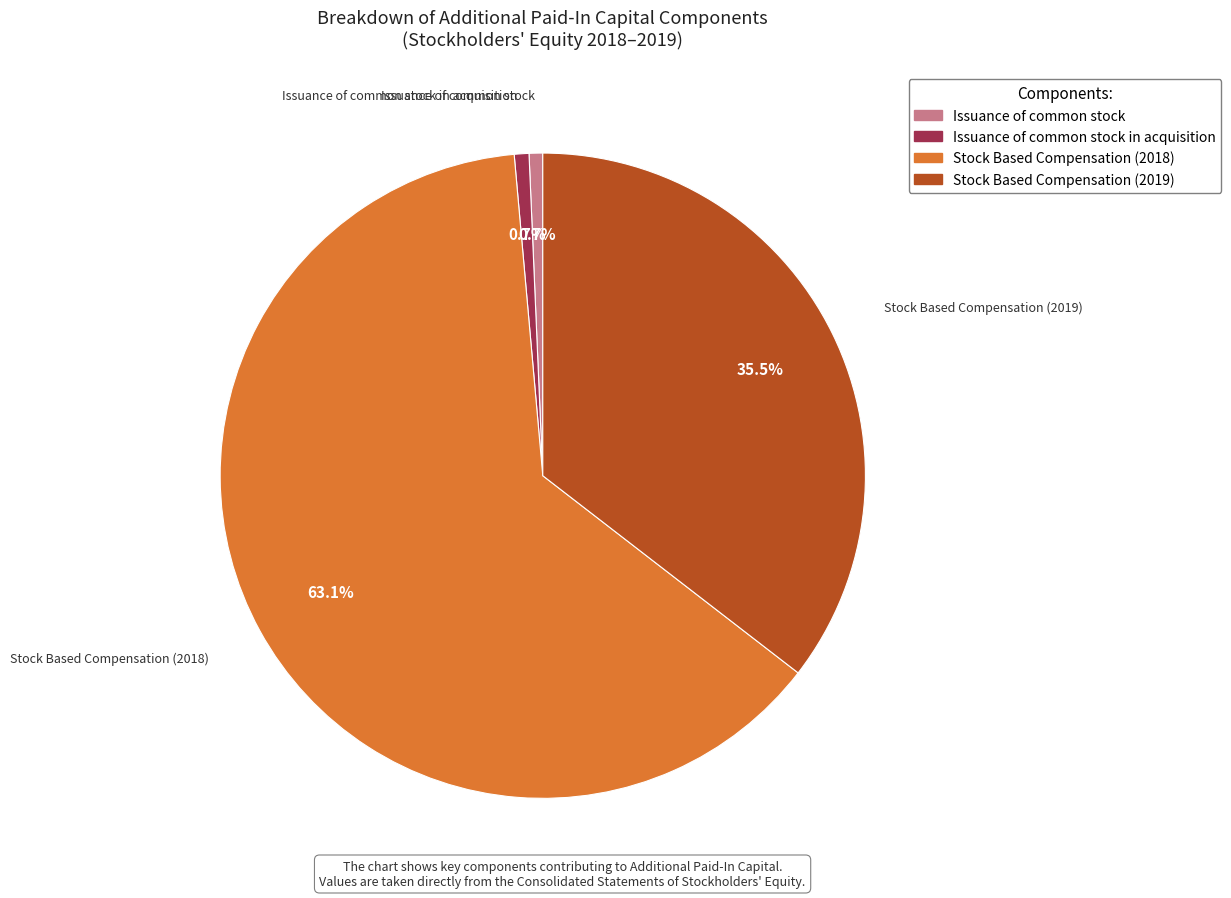

Which category has the biggest portion of the pie?

Stock Based Compensation (2018)